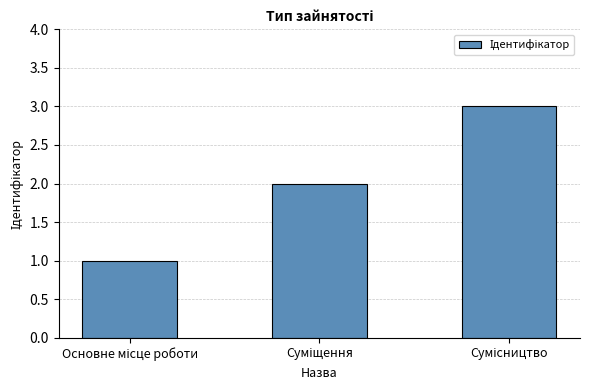

What is the sum of all values?

6